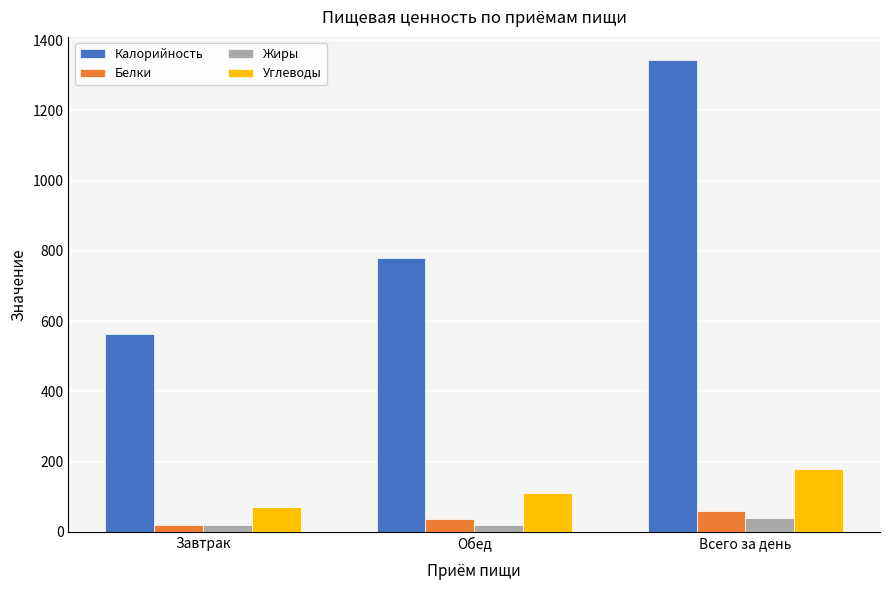

True or false: Калорийность has a value of 499.8 at Обед.

False